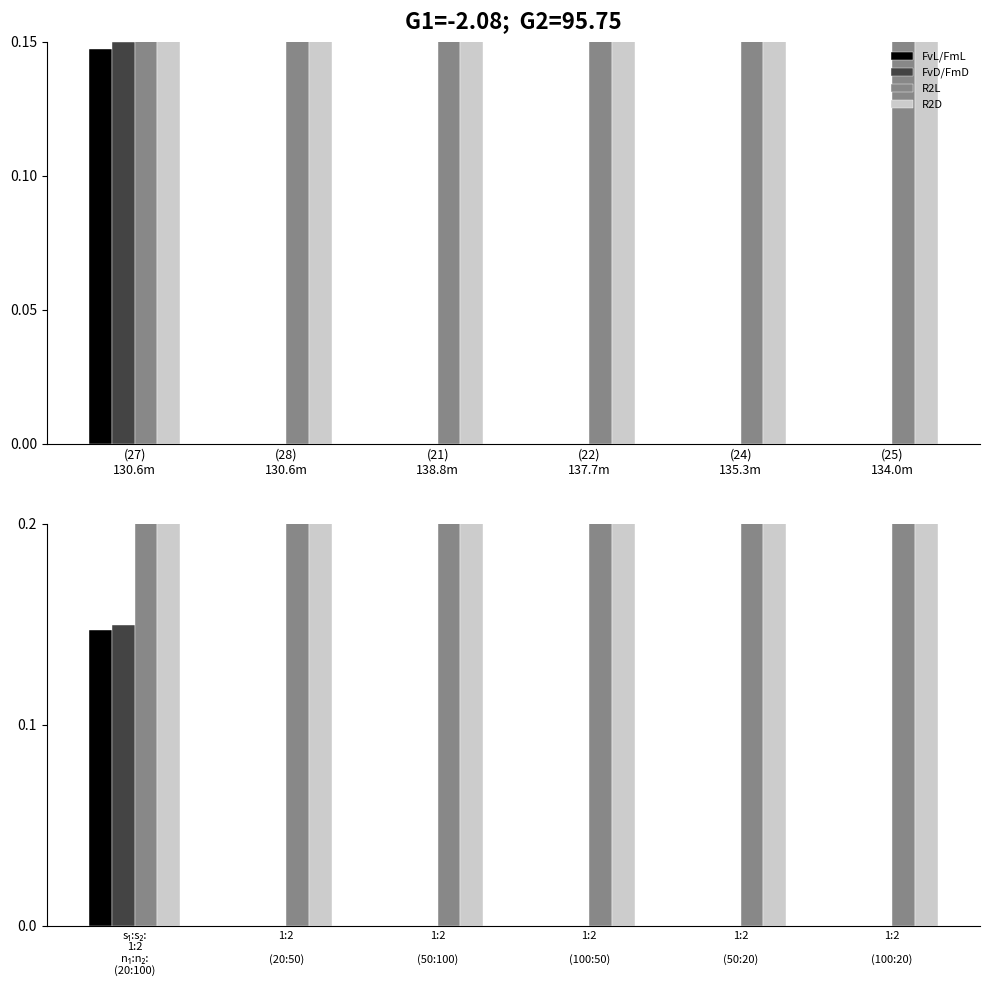

What is the difference between the maximum and minimum values in the R2D series?

0.2